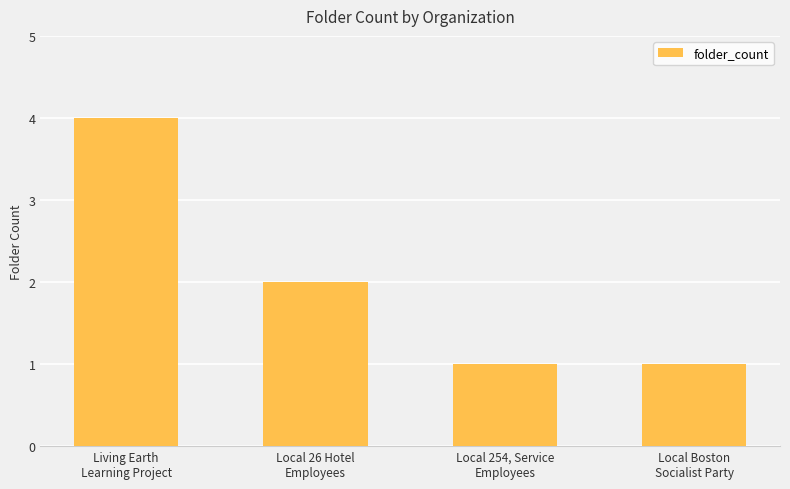

Reading left to right, what are all the values shown in this chart?

4	2	1	1